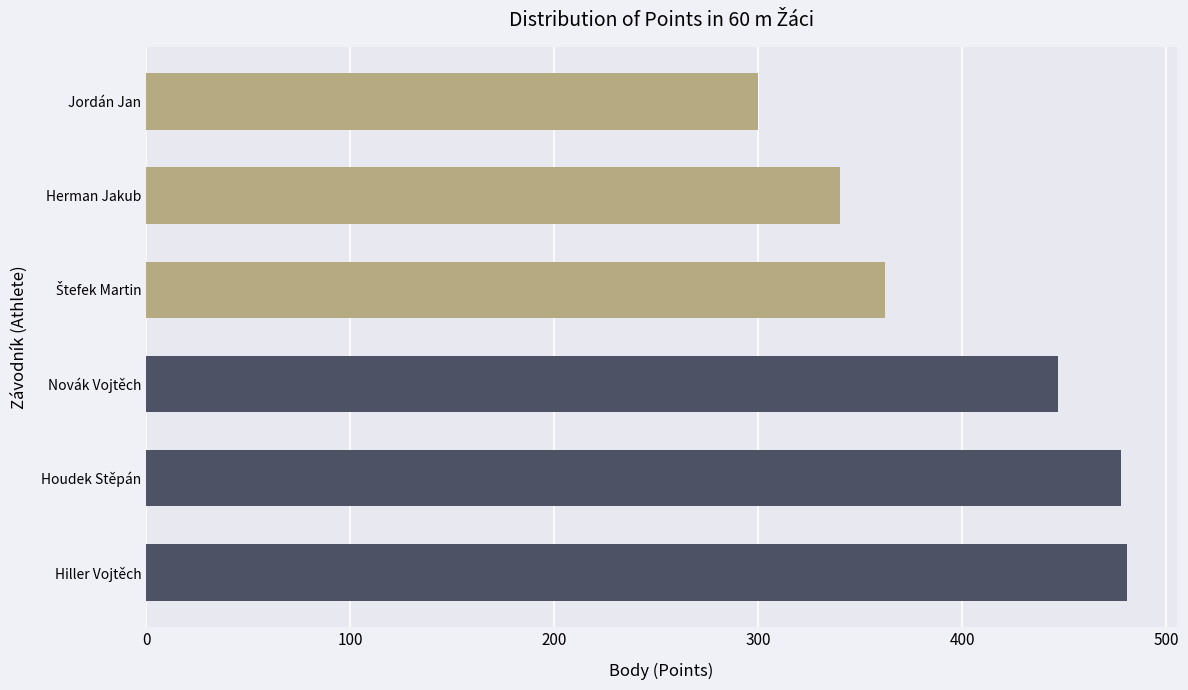

The chart shows a value of 447 at Novák Vojtěch. True or false?

True